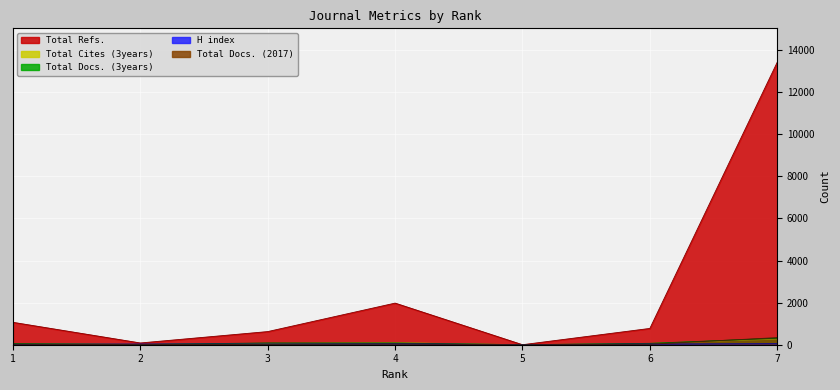

The value of Total Docs. (3years) at 7 is 309. True or false?

True